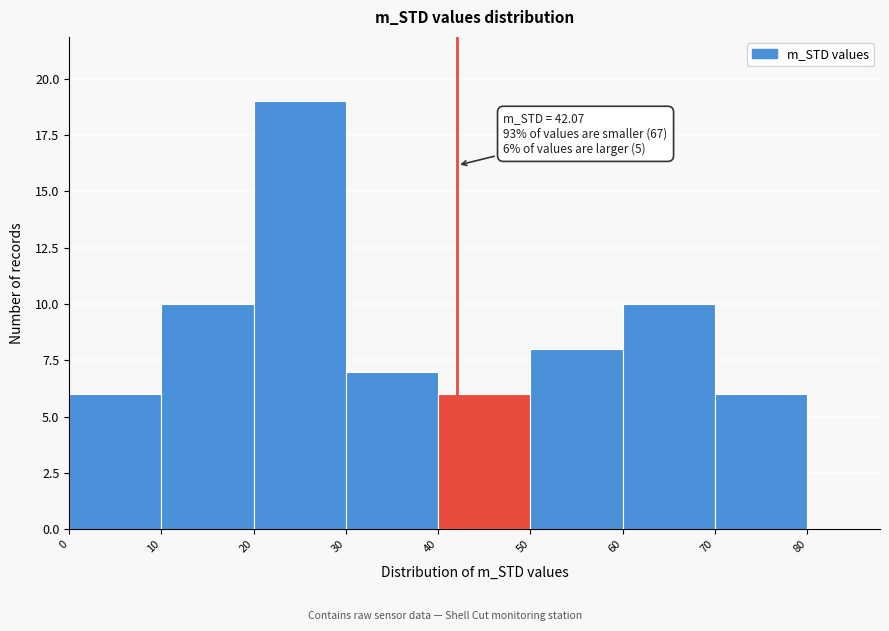

Which range on the x-axis has the tallest bar?

20 to 30